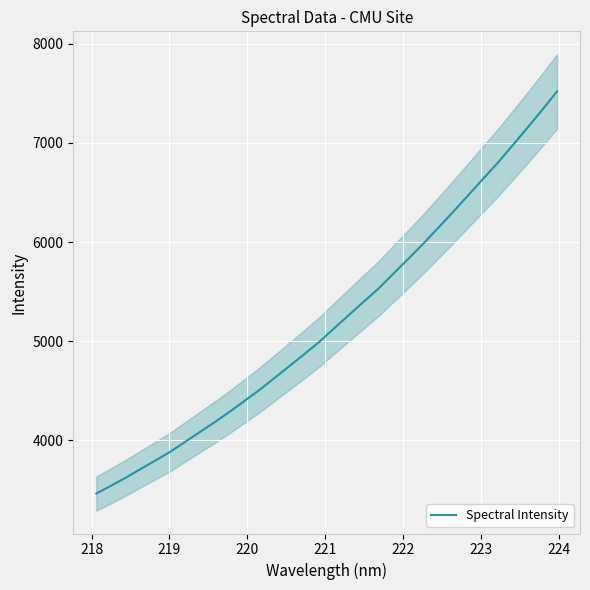

What is the value of the 17th point from the left?

5130.9